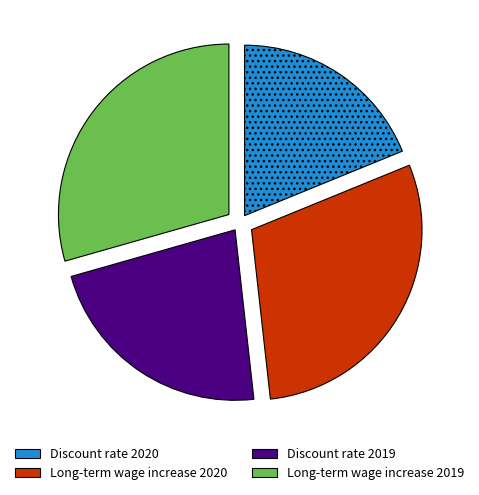

What is the ratio of the value at Long-term wage increase 2020 to the value at Discount rate 2020?

1.6